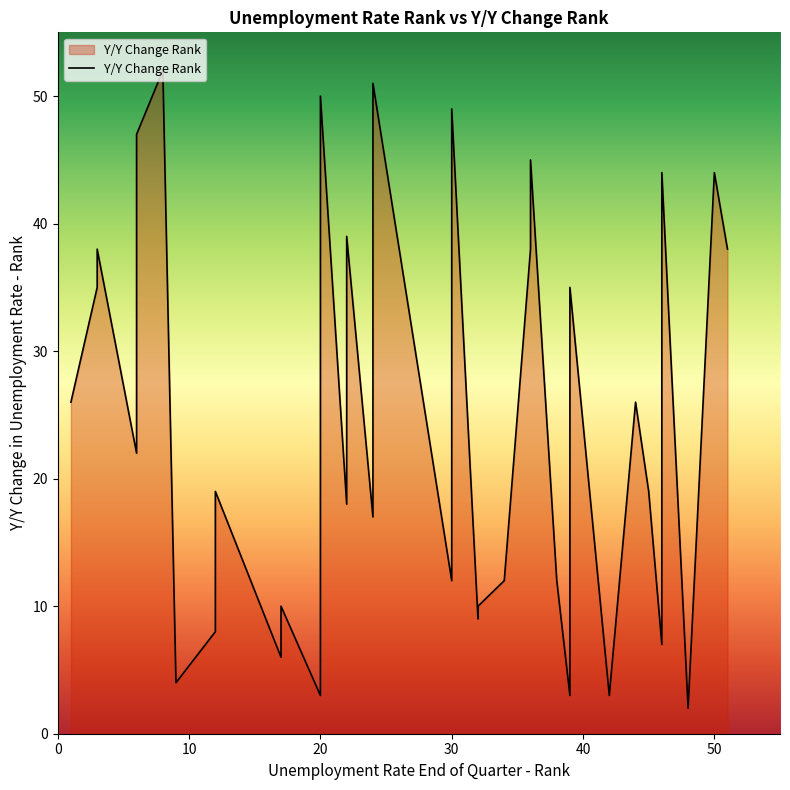

True or false: there are more than 2 points higher than both neighbors.

True